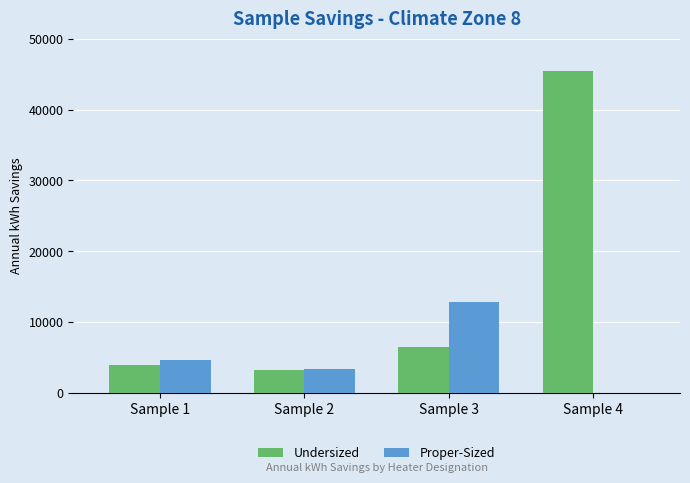

The value of Undersized at Sample 3 is 3910.3. True or false?

False